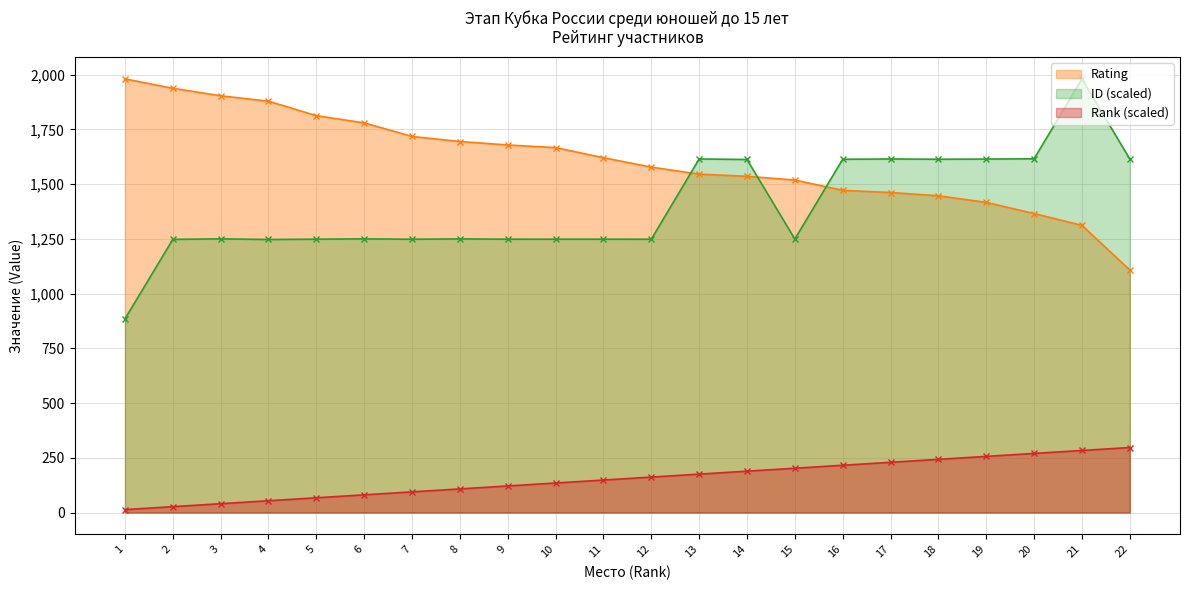

True or false: Rank and ID intersect in this chart.

False